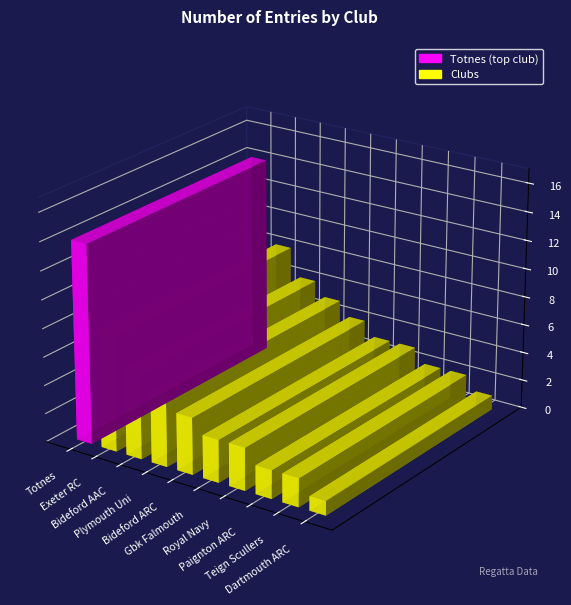

Rank the categories by value from highest to lowest.

Totnes, Exeter RC, Bideford AAC, Plymouth Uni, Bideford ARC, Gbk Falmouth, Royal Navy, Paignton ARC, Teign Scullers, Dartmouth ARC